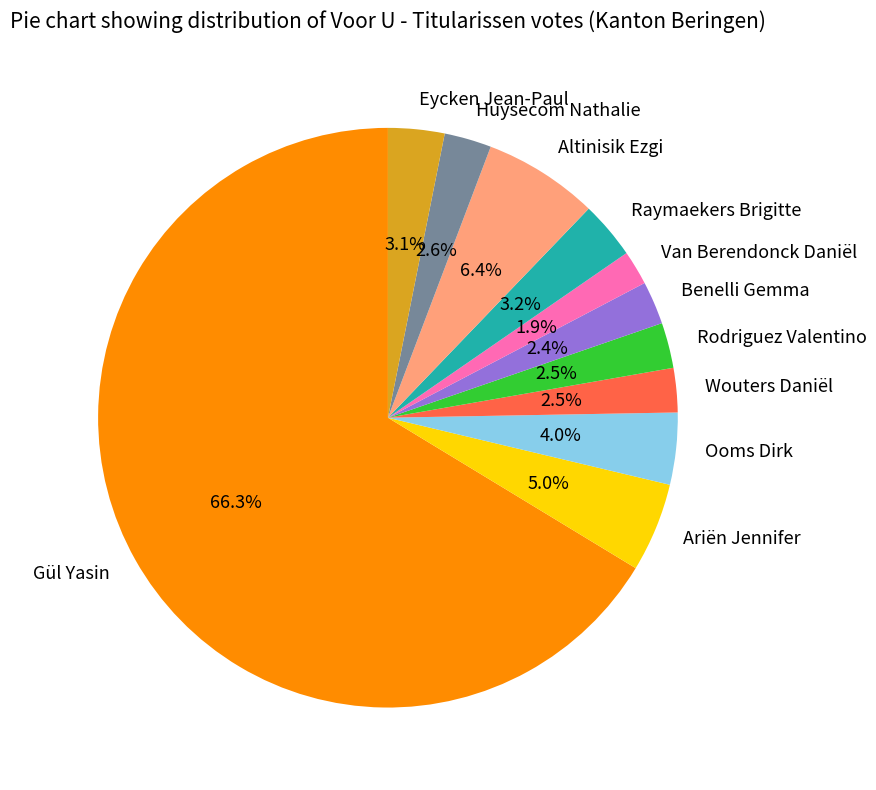

How much of the chart is everything except Ariën Jennifer?

95.0%